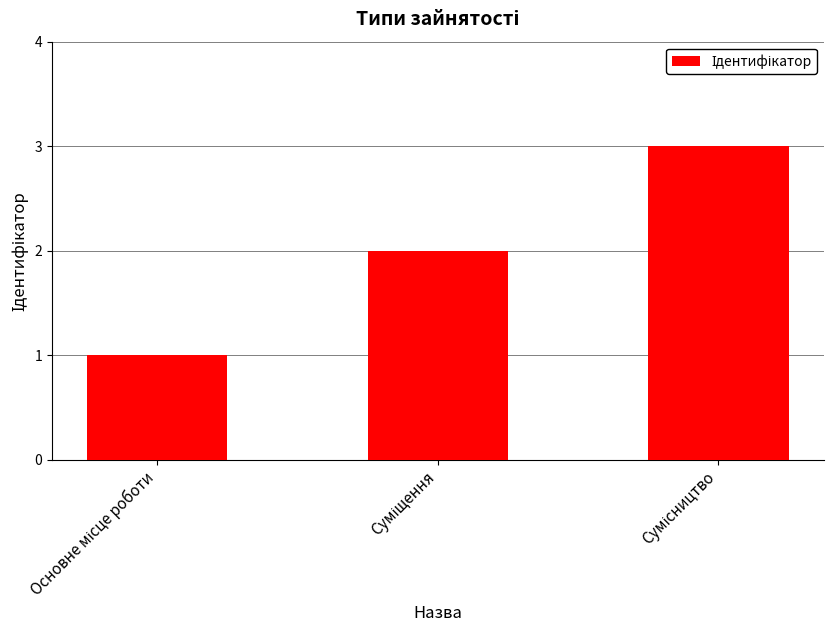

What is the sum of all values?

6